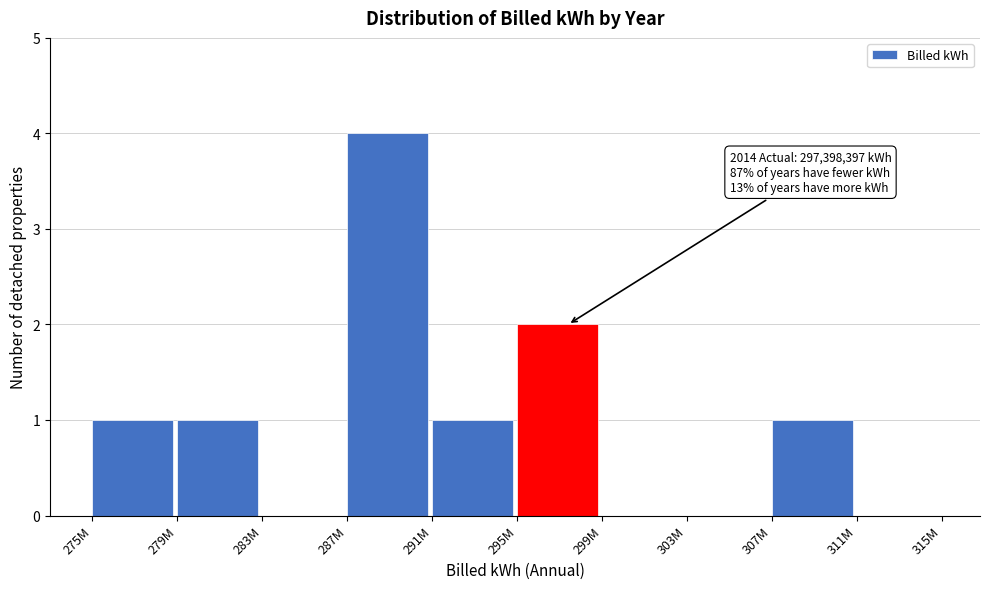

Reading left to right, extract all data points from this chart.

275M=1	279M=1	283M=0	287M=4	291M=1	295M=2	299M=0	303M=0	307M=1	311M=0